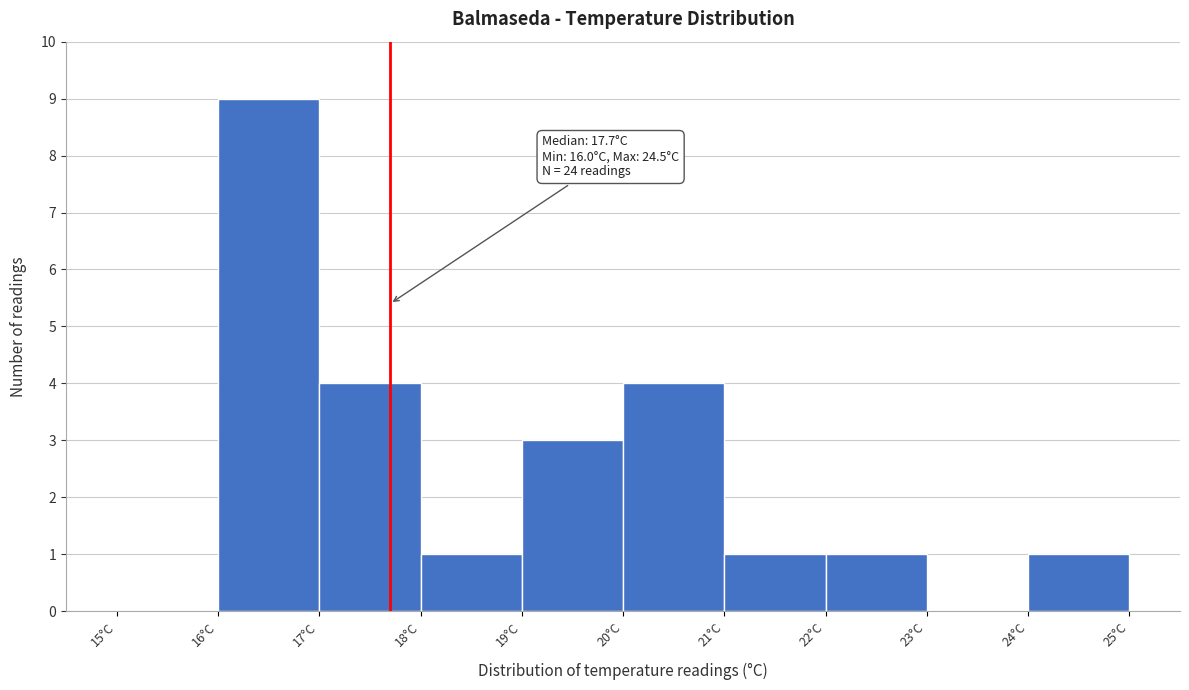

Which range on the x-axis has the tallest bar?

16 to 17